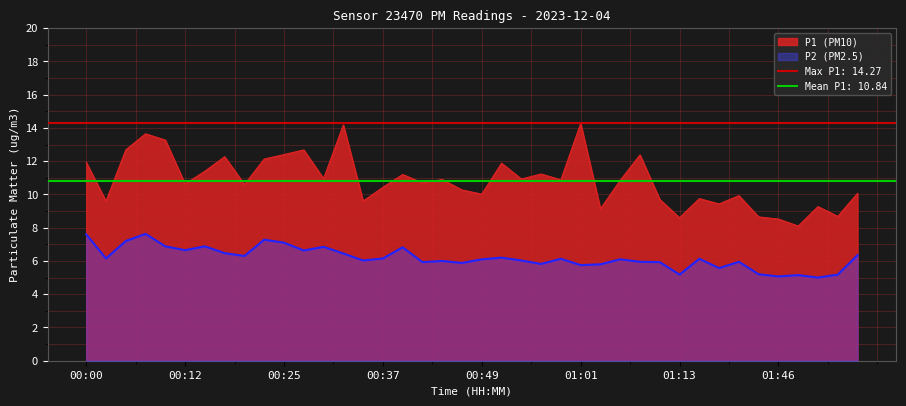

How many lines are shown in the chart?

2